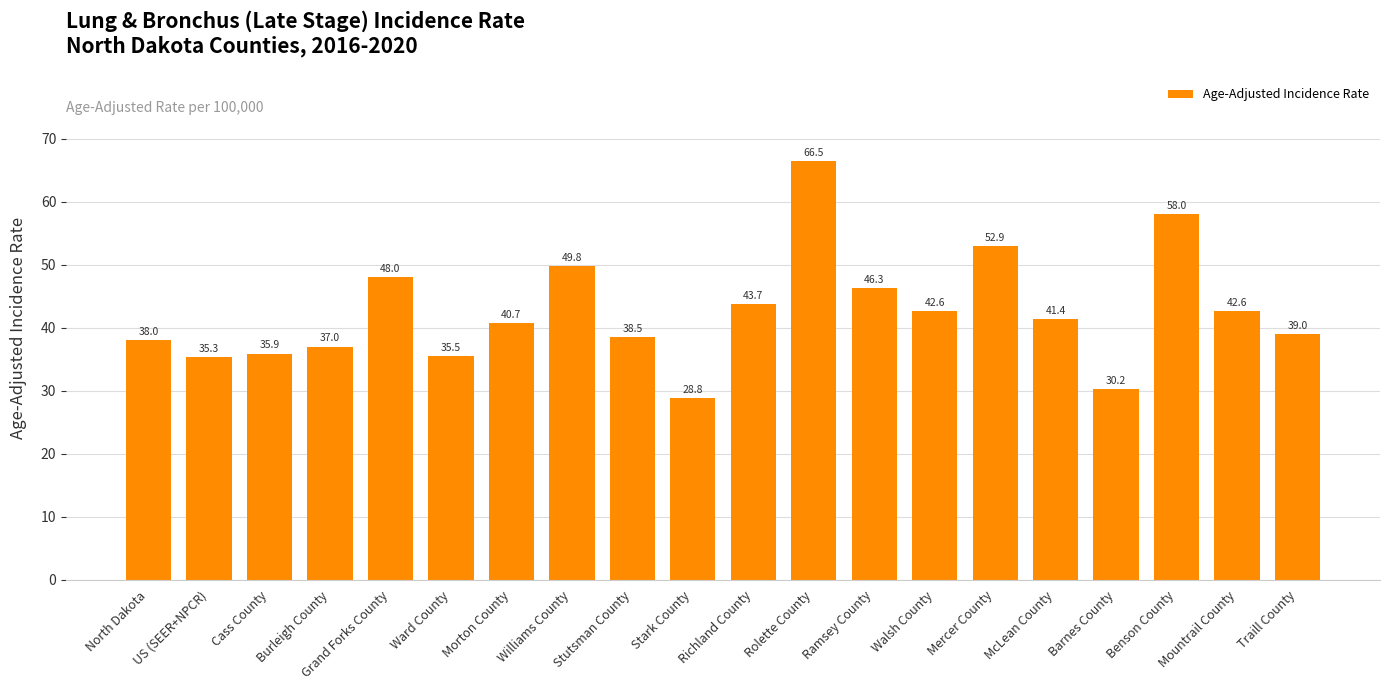

What is the difference between the maximum and minimum values?

37.7